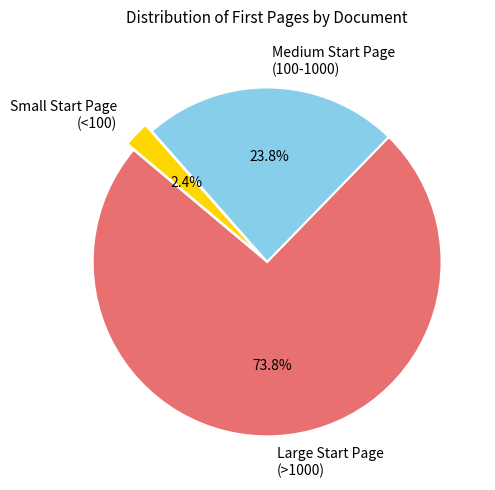

Which category has the smallest portion of the pie?

Small Start Page (<100)